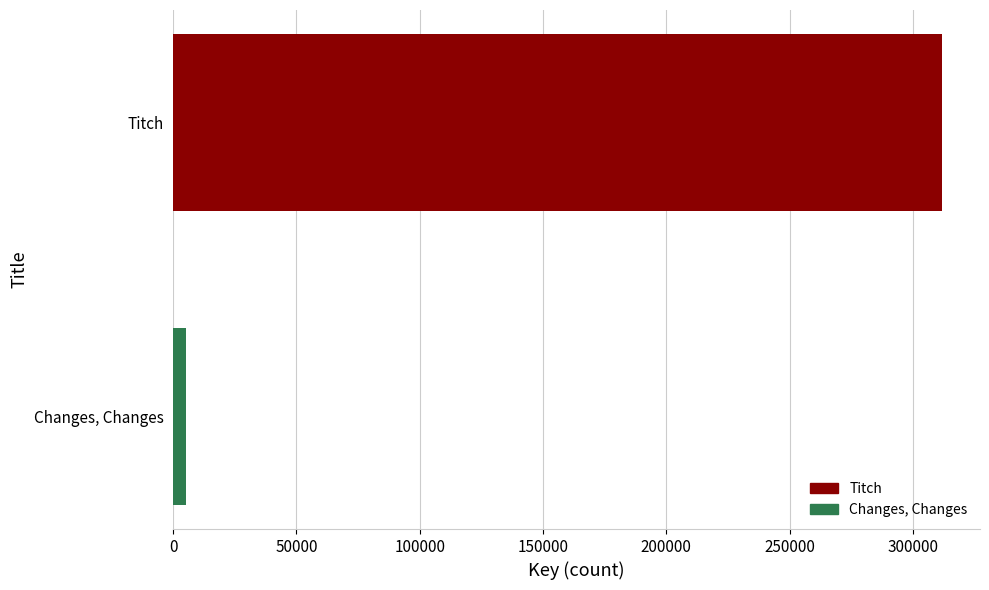

Where is the data nearest to the value 158403?

Changes, Changes